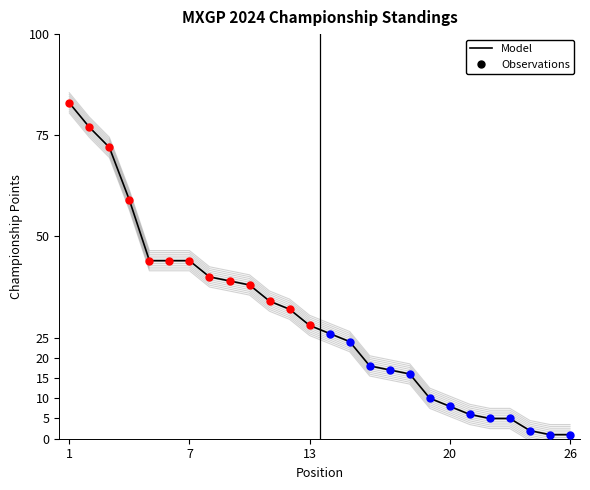

Between 7 and 8, which is larger?

7